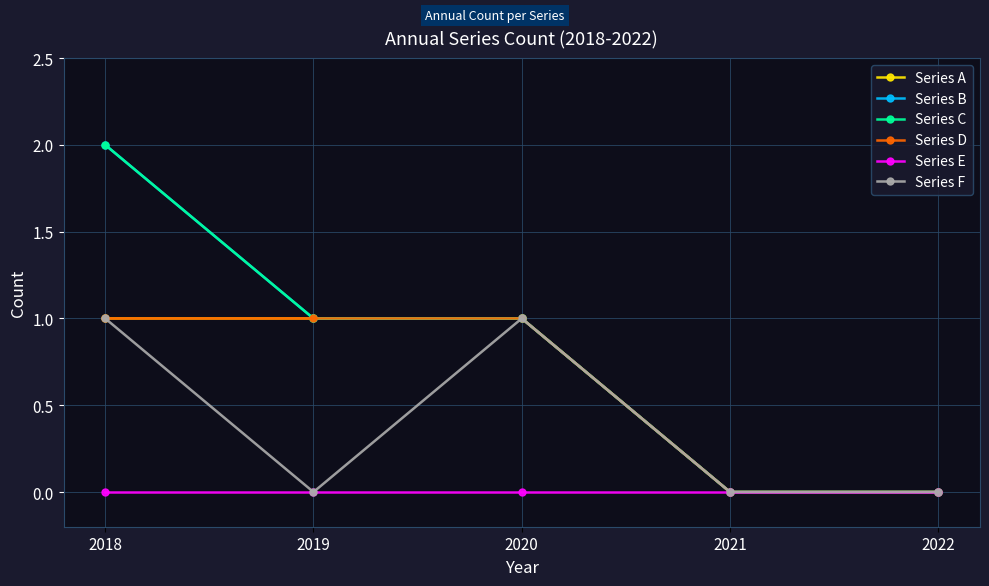

Reading left to right, list all the values displayed in this chart.

Series A: 1	1	1	0	0
Series B: 2	1	1	0	0
Series C: 2	1	1	0	0
Series D: 1	1	1	0	0
Series E: 0	0	0	0	0
Series F: 1	0	1	0	0